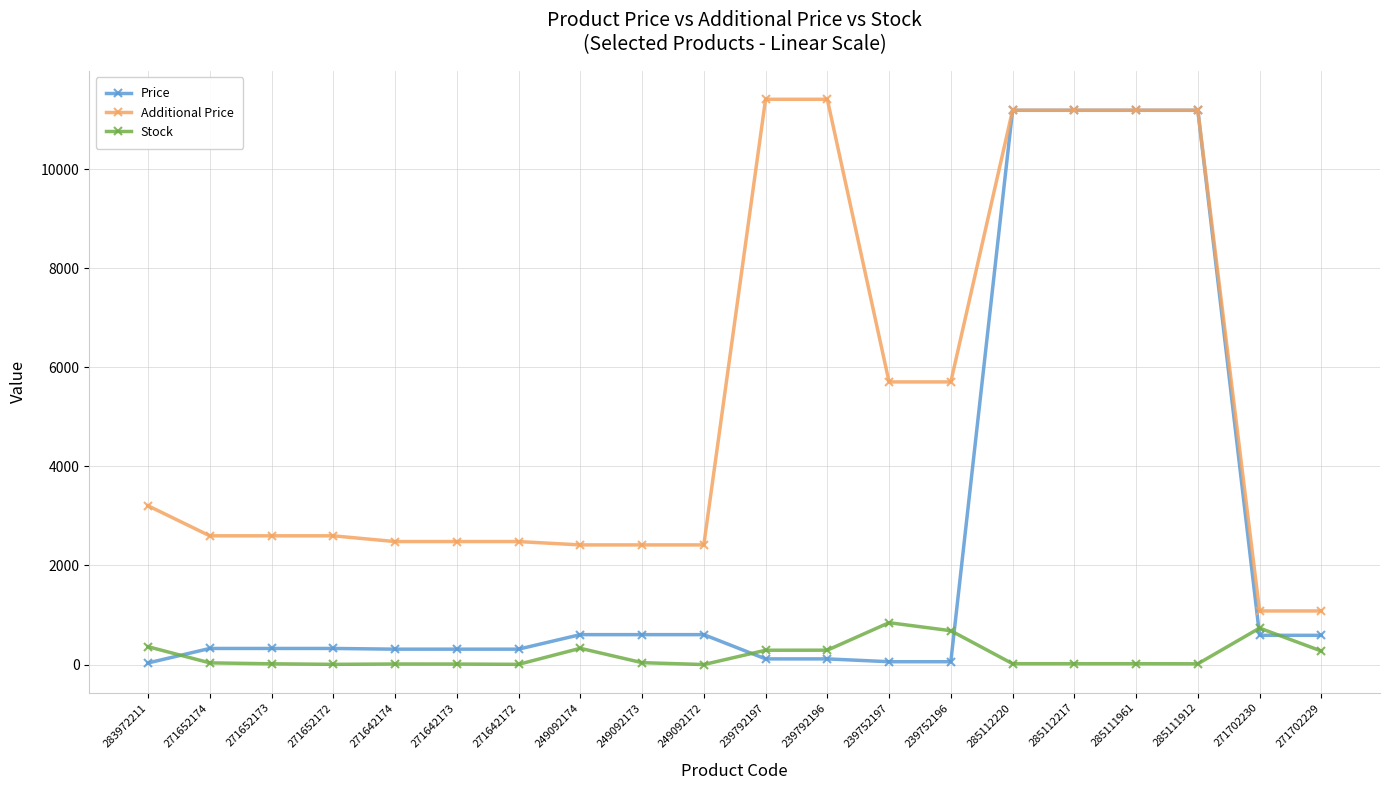

Is it true that Additional Price equals 2414.8 at 249092173?

True